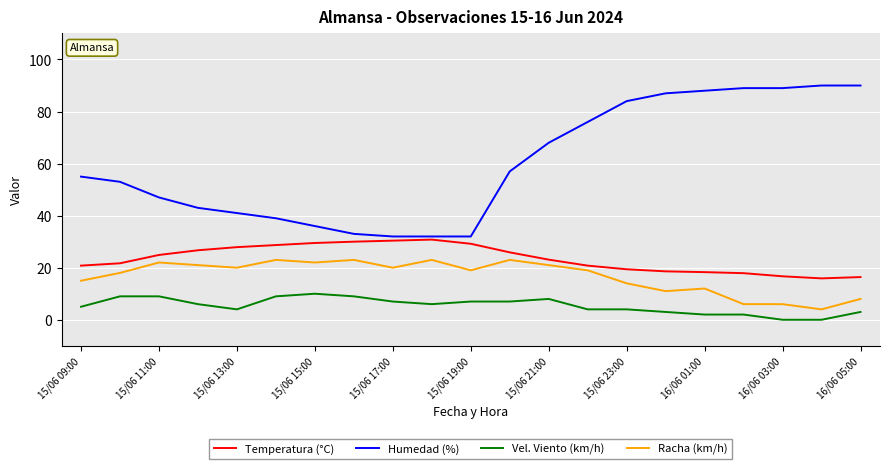

What are all the series names shown in the legend?

Temperatura (°C), Humedad (%), Vel. Viento (km/h), Racha (km/h)